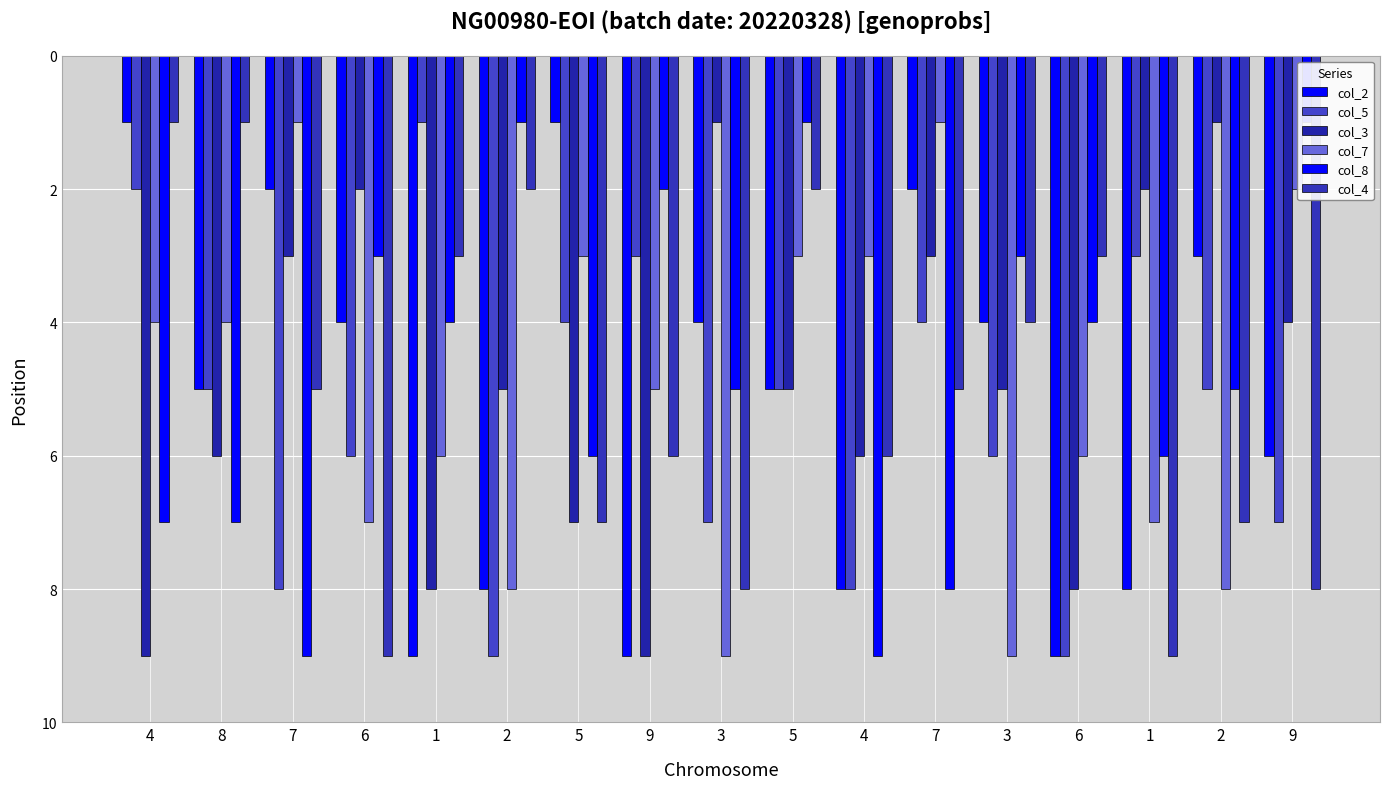

At which category is the sum across all series the highest?

4